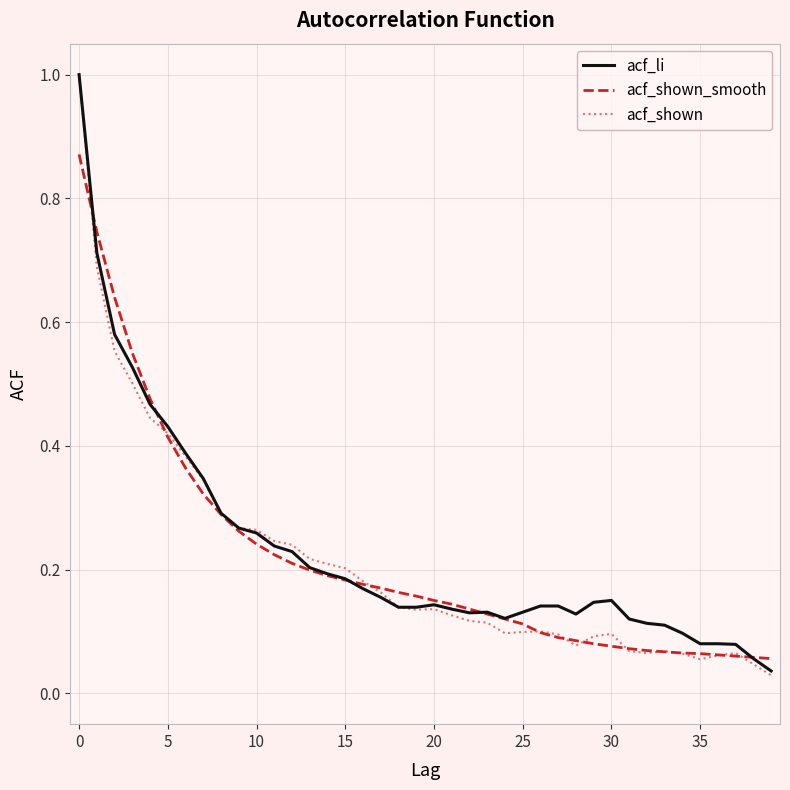

What is the maximum value shown in the chart?

1.0